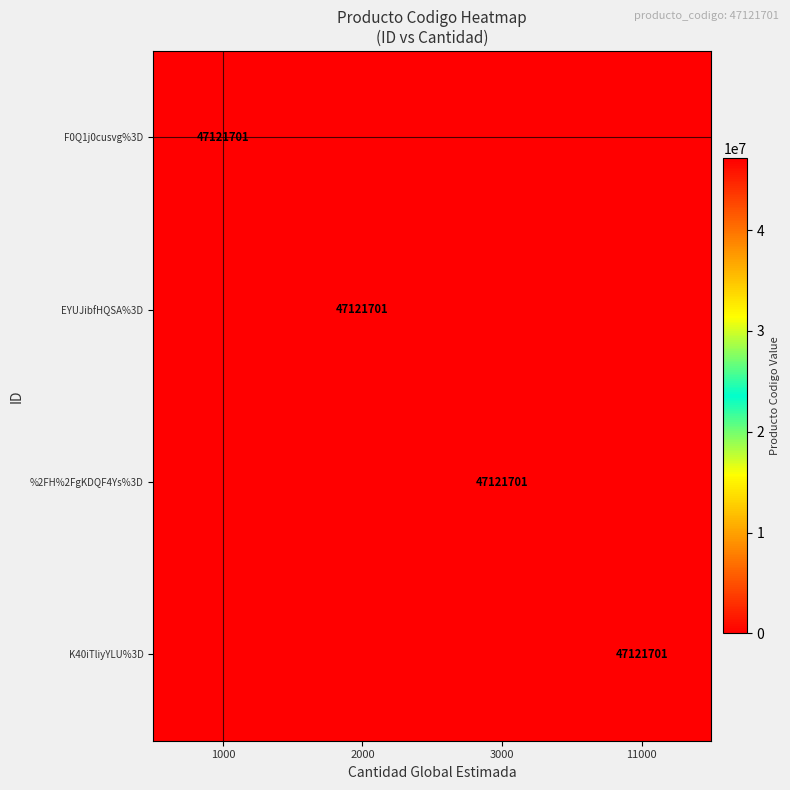

Which has a higher value, 11000 or 3000?

11000